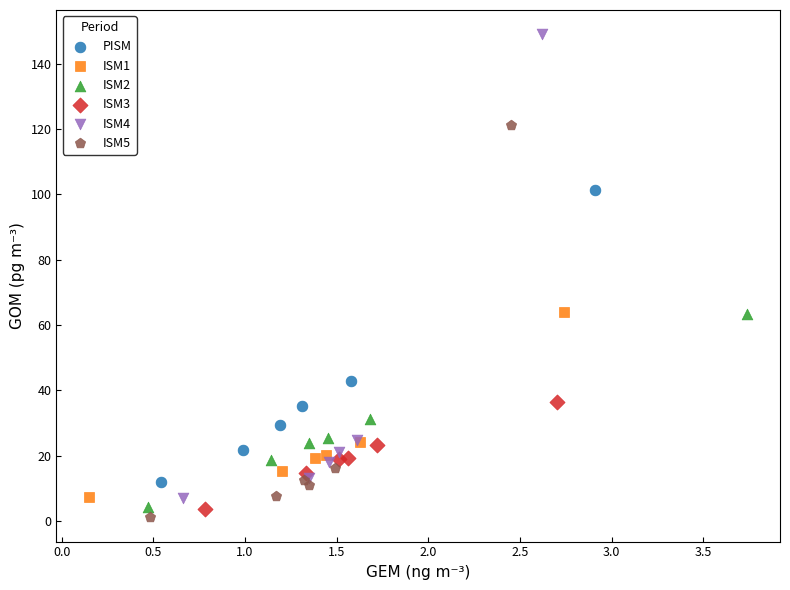

What are all the series names shown in the legend?

PISM, ISM1, ISM2, ISM3, ISM4, ISM5